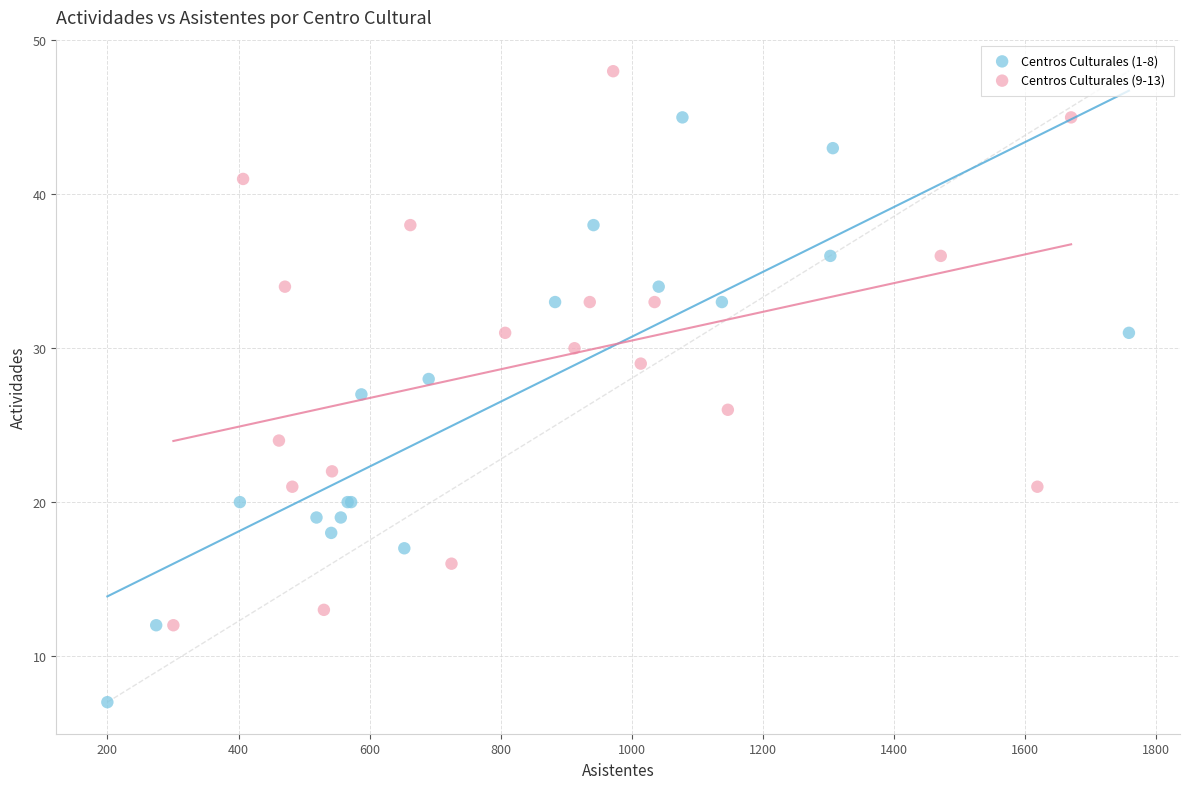

Which series has the widest spread of Y values?

Centros Culturales (1-8)